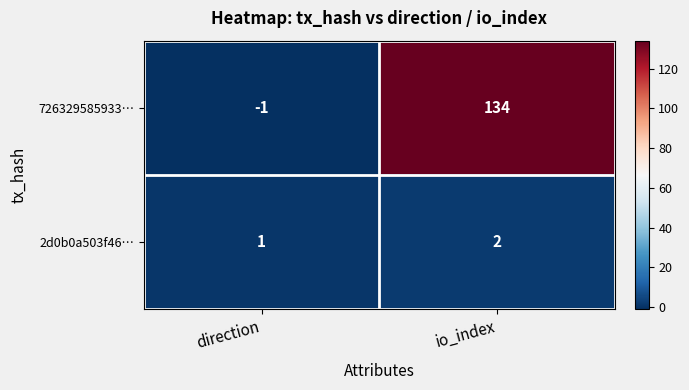

Rank the series by their average value, from lowest to highest.

2d0b0a503f46…, 726329585933…